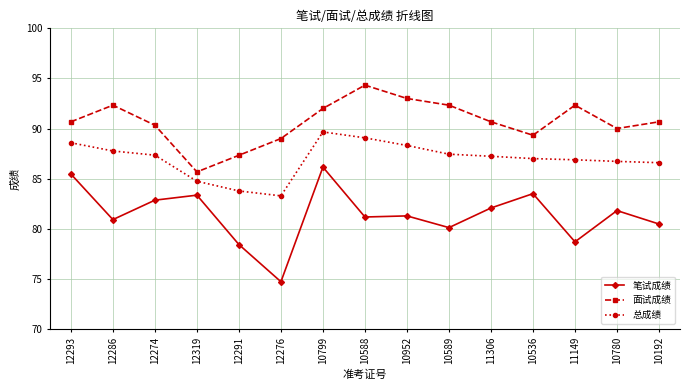

In 面试成绩, how many points are higher than both neighbors (excluding endpoints)?

3